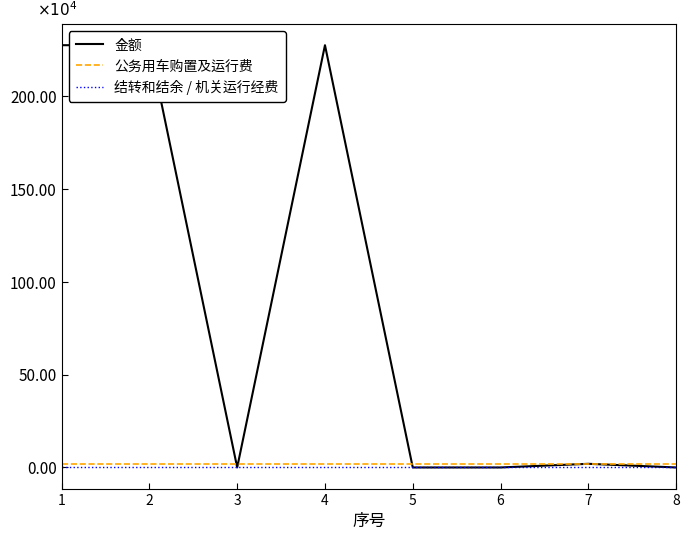

List the labels in order of 公务用车购置及运行费 value, smallest first.

1, 2, 3, 4, 5, 6, 7, 8